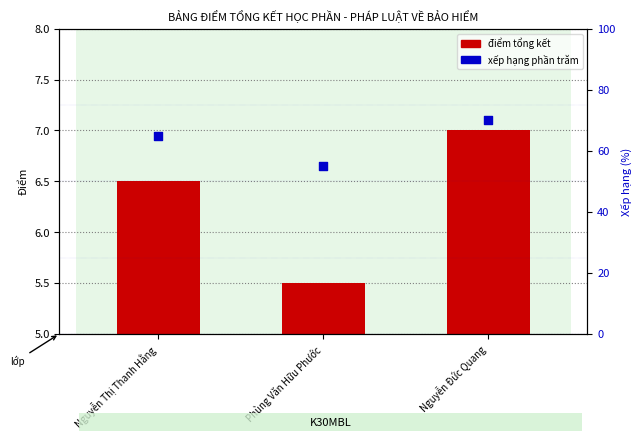

At which category is the sum across all series the highest?

Nguyễn Đức Quang